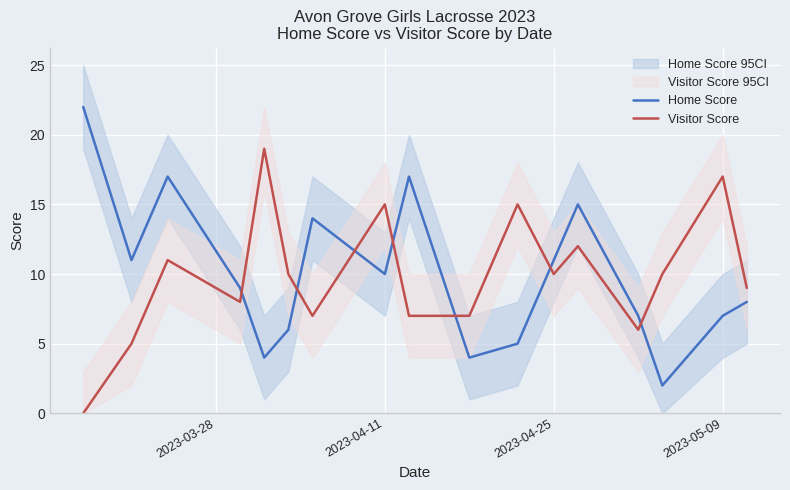

The Visitor Score series shows 15 at 2023-04-25. True or false?

False